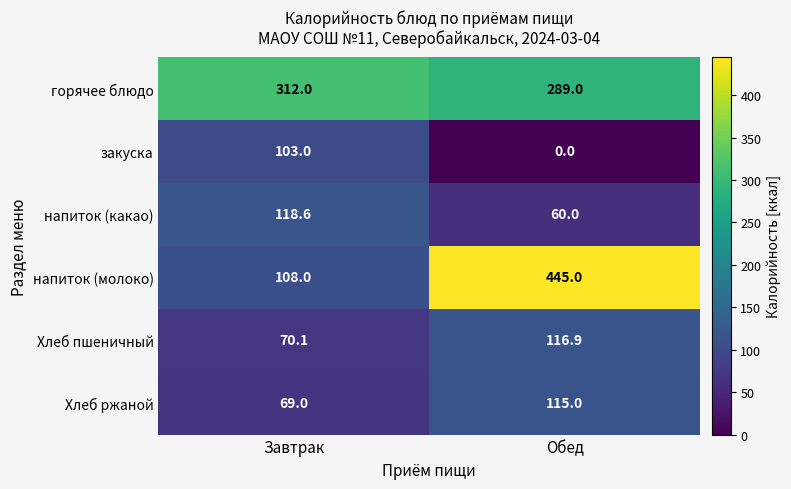

What is the greatest value displayed?

445.0